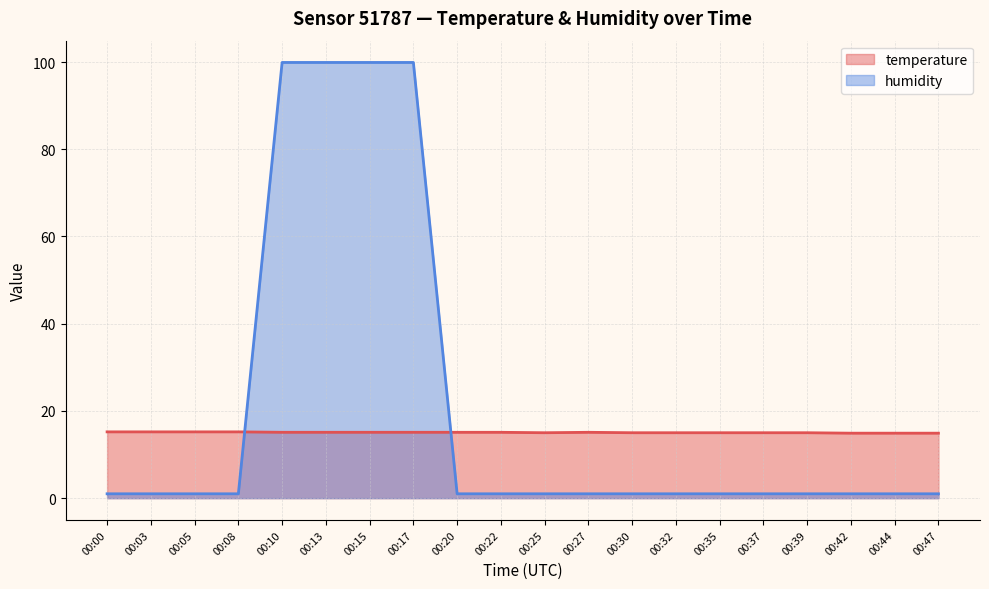

Where do humidity and temperature first cross each other?

00:08 and 00:10